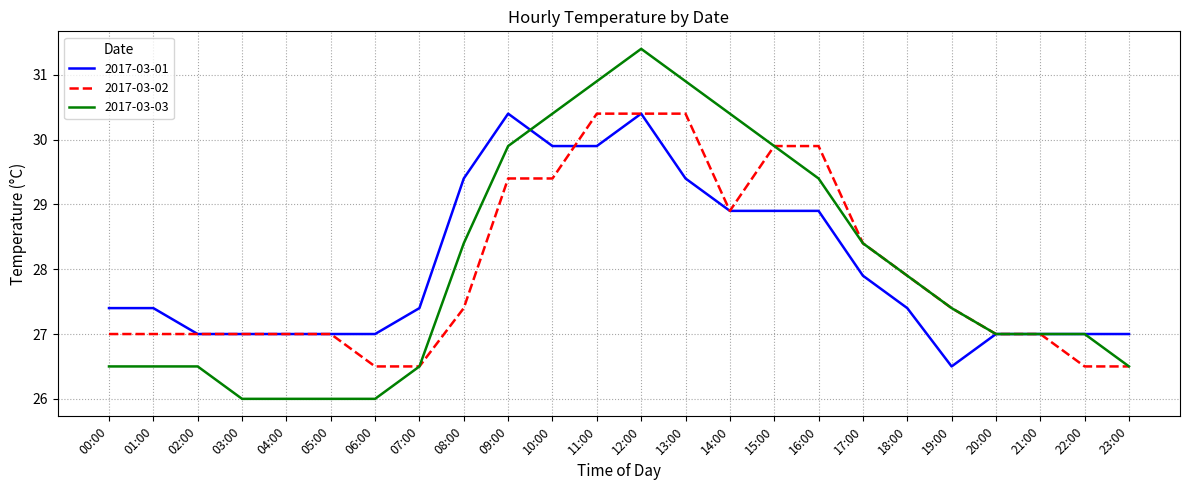

True or false: 2017-03-02 has a value of 9.5 at 12:00.

False